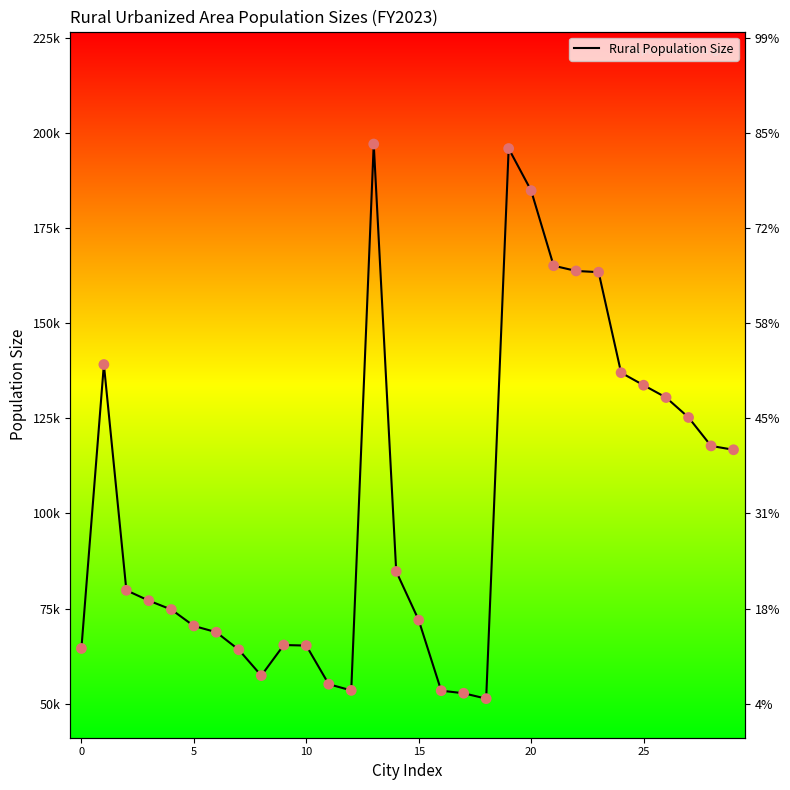

Between 21 and 25, which is larger?

21